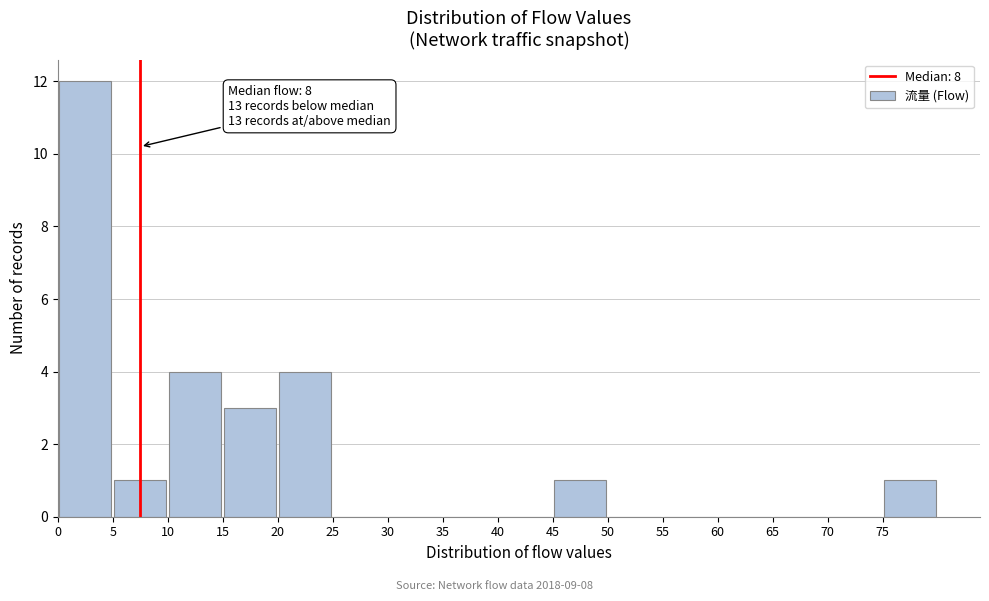

Which range on the x-axis has the tallest bar?

0 to 5